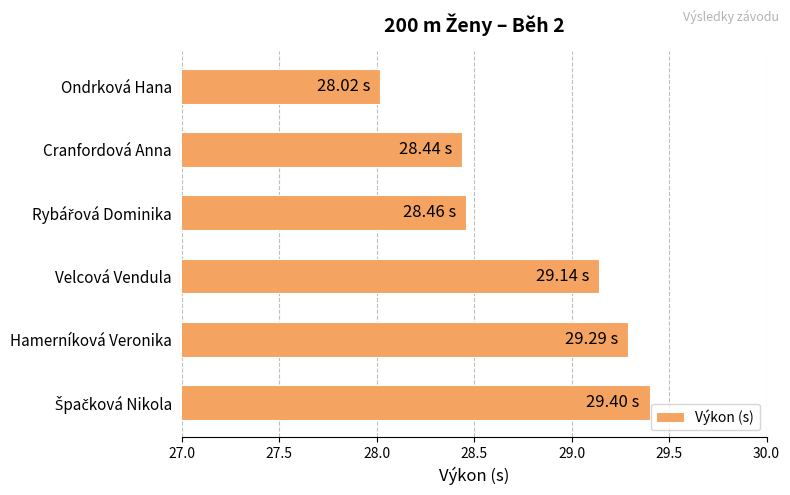

Approximately how many times larger is the value at Ondrková Hana compared to Cranfordová Anna?

1.0